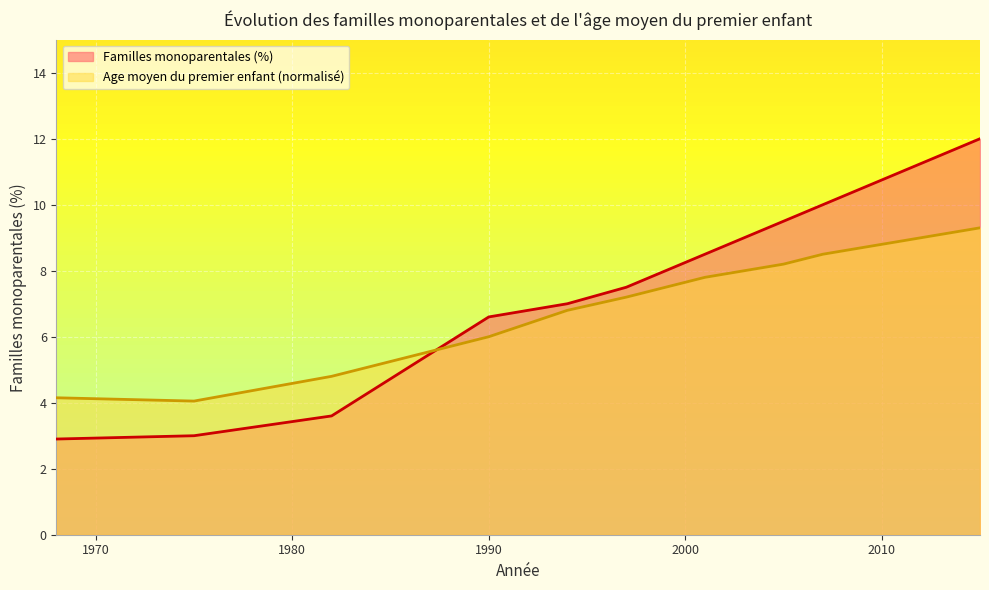

Reading left to right, transcribe all the data shown in this chart.

Familles monoparentales (%): 1968=2.9	1975=3.0	1982=3.6	1990=6.6	1994=7.0	1997=7.5	1999=8.0	2001=8.5	2003=9.0	2005=9.5	2007=10.0	2009=10.5	2011=11.0	2013=11.5	2015=12.0
Age moyen du premier enfant: 1968=4.1	1975=4.1	1982=4.8	1990=6.0	1994=6.8	1997=7.2	1999=7.5	2001=7.8	2003=8.0	2005=8.2	2007=8.5	2009=8.7	2011=8.9	2013=9.1	2015=9.3